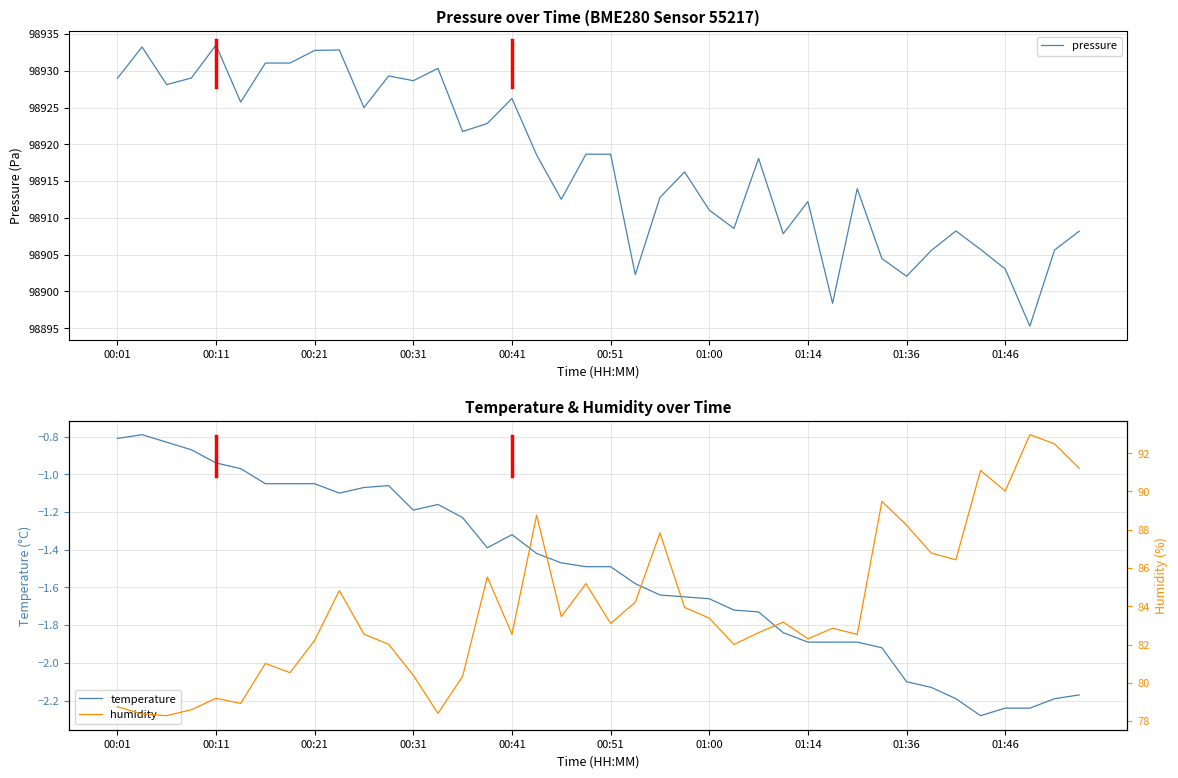

Which category has the highest value in the humidity series?

37